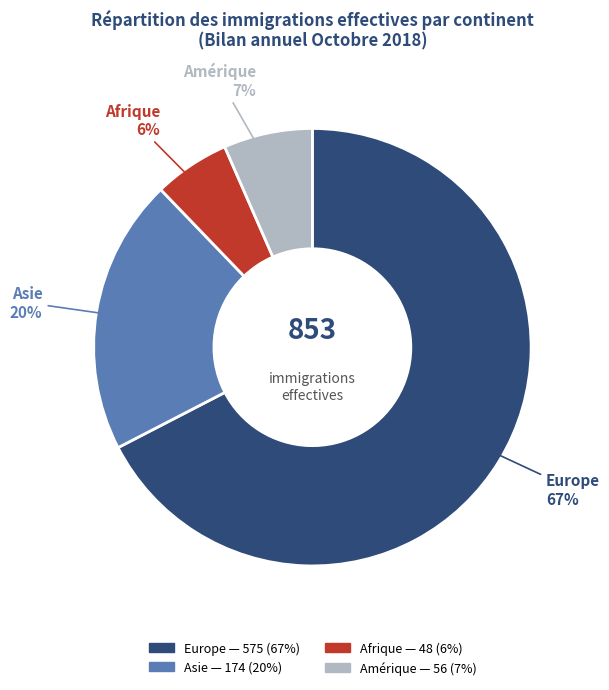

True or false: Amérique accounts for 7% of the total.

True